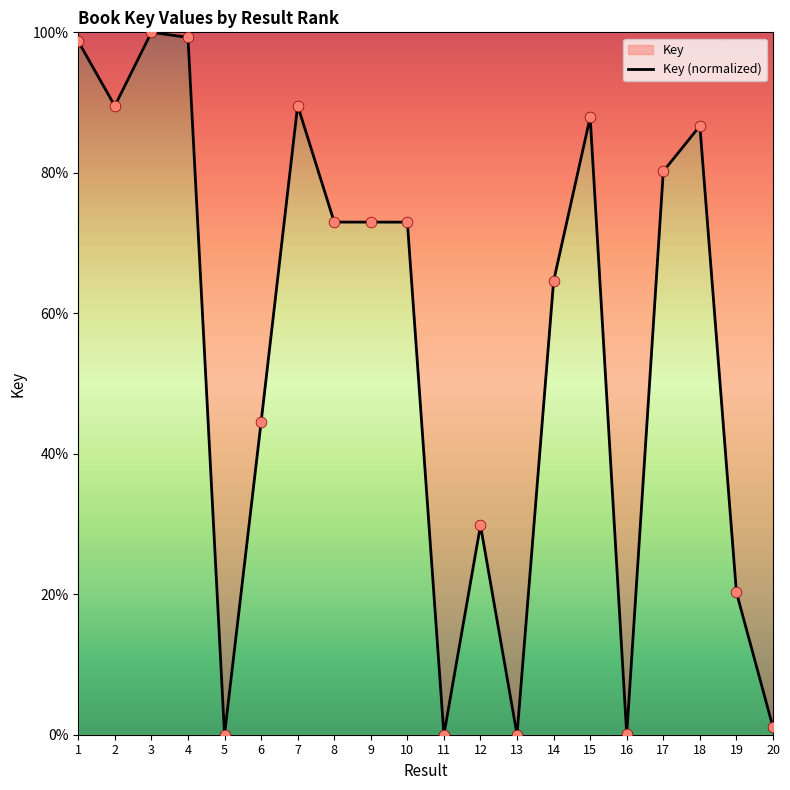

What is the change in value from 7 to 17?

-9.4